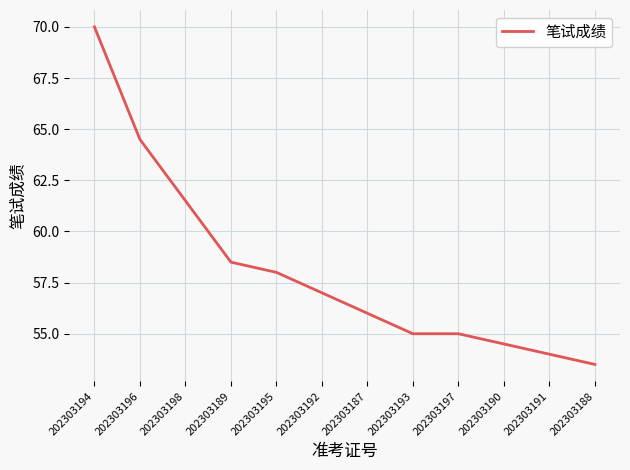

What is the maximum value shown in the chart?

70.0